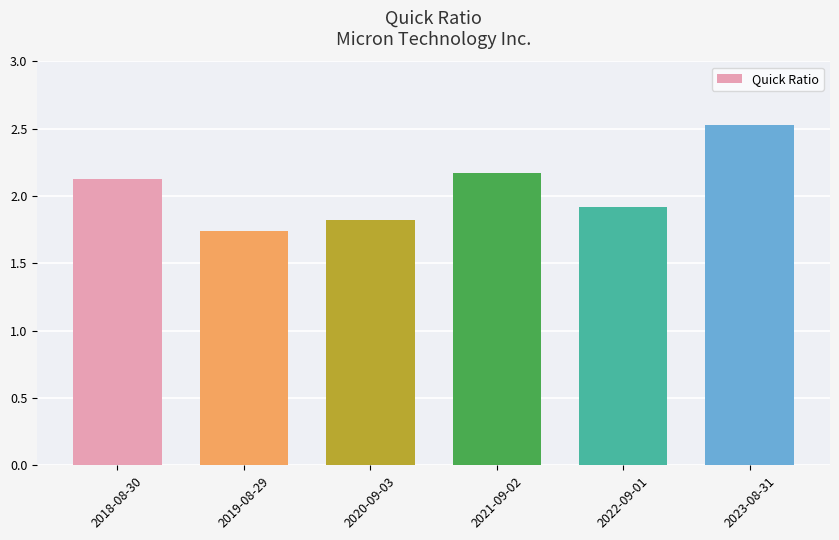

Which has a higher value, 2022-09-01 or 2021-09-02?

2021-09-02